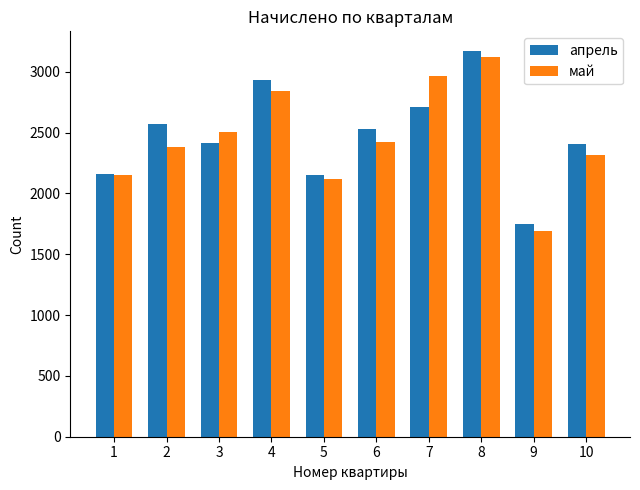

What are all the series names shown in the legend?

апрель, май